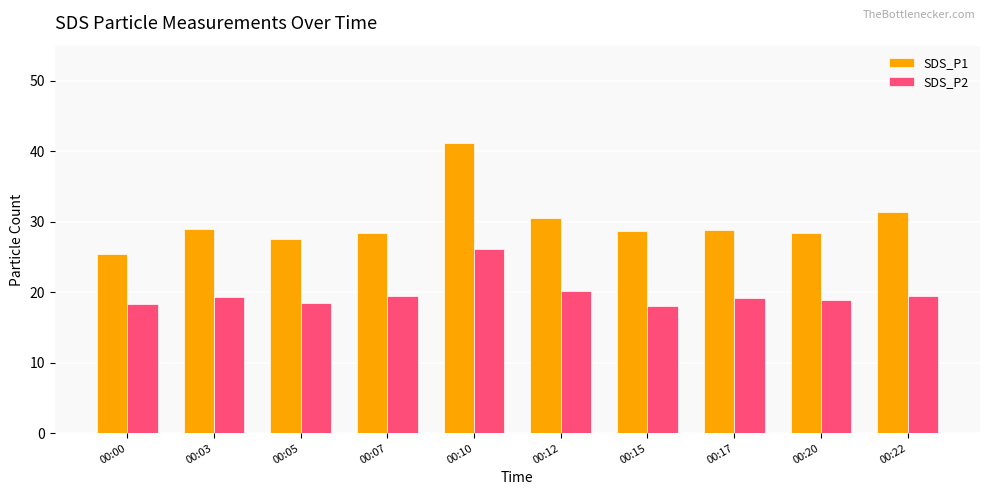

What is the value of the SDS_P2 bar at the 10th from the left?

19.5